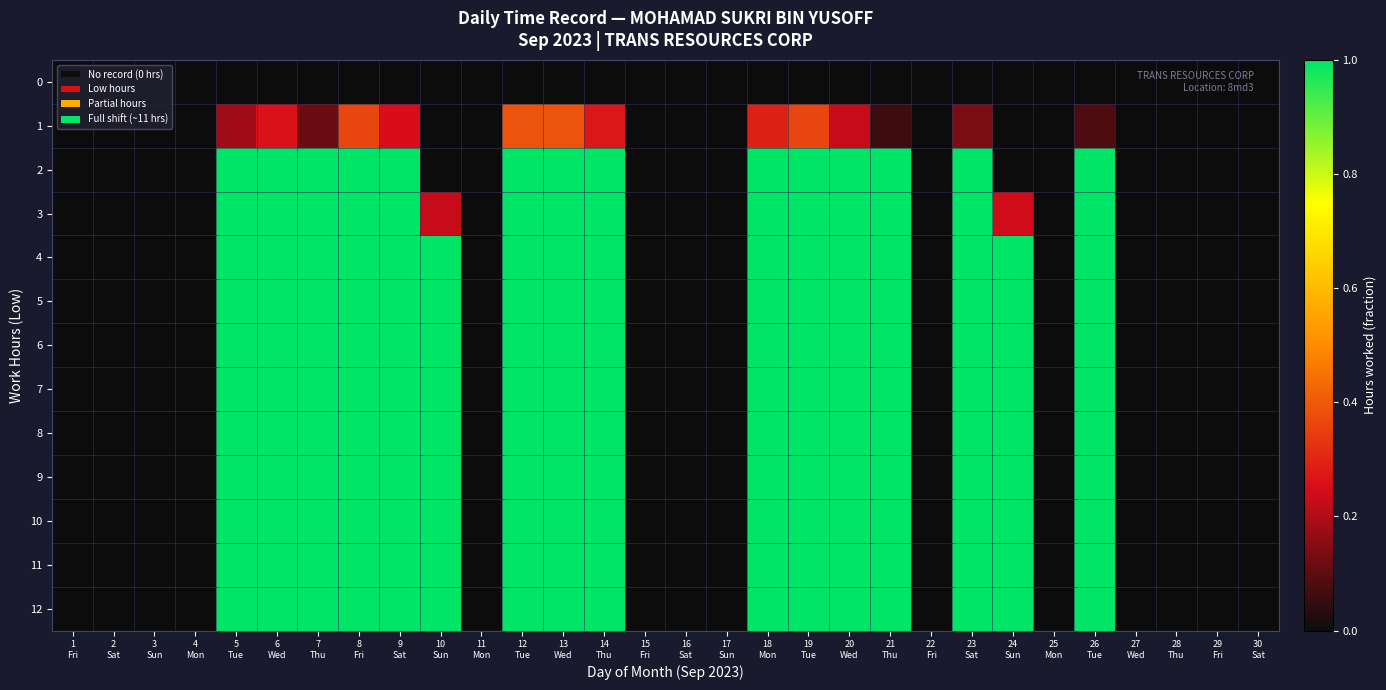

Reading right to left, list all the values displayed in this chart.

0: 30
Sat=0.0	29
Fri=0.0	28
Thu=0.0	27
Wed=0.0	26
Tue=0.0	25
Mon=0.0	24
Sun=0.0	23
Sat=0.0	22
Fri=0.0	21
Thu=0.0	20
Wed=0.0	19
Tue=0.0	18
Mon=0.0	17
Sun=0.0	16
Sat=0.0	15
Fri=0.0	14
Thu=0.0	13
Wed=0.0	12
Tue=0.0	11
Mon=0.0	10
Sun=0.0	9
Sat=0.0	8
Fri=0.0	7
Thu=0.0	6
Wed=0.0	5
Tue=0.0	4
Mon=0.0	3
Sun=0.0	2
Sat=0.0	1
Fri=0.0
1: 30
Sat=0.0	29
Fri=0.0	28
Thu=0.0	27
Wed=0.0	26
Tue=0.1	25
Mon=0.0	24
Sun=0.0	23
Sat=0.1	22
Fri=0.0	21
Thu=0.1	20
Wed=0.2	19
Tue=0.4	18
Mon=0.3	17
Sun=0.0	16
Sat=0.0	15
Fri=0.0	14
Thu=0.3	13
Wed=0.4	12
Tue=0.4	11
Mon=0.0	10
Sun=0.0	9
Sat=0.2	8
Fri=0.4	7
Thu=0.1	6
Wed=0.3	5
Tue=0.2	4
Mon=0.0	3
Sun=0.0	2
Sat=0.0	1
Fri=0.0
2: 30
Sat=0.0	29
Fri=0.0	28
Thu=0.0	27
Wed=0.0	26
Tue=1.0	25
Mon=0.0	24
Sun=0.0	23
Sat=1.0	22
Fri=0.0	21
Thu=1.0	20
Wed=1.0	19
Tue=1.0	18
Mon=1.0	17
Sun=0.0	16
Sat=0.0	15
Fri=0.0	14
Thu=1.0	13
Wed=1.0	12
Tue=1.0	11
Mon=0.0	10
Sun=0.0	9
Sat=1.0	8
Fri=1.0	7
Thu=1.0	6
Wed=1.0	5
Tue=1.0	4
Mon=0.0	3
Sun=0.0	2
Sat=0.0	1
Fri=0.0
3: 30
Sat=0.0	29
Fri=0.0	28
Thu=0.0	27
Wed=0.0	26
Tue=1.0	25
Mon=0.0	24
Sun=0.2	23
Sat=1.0	22
Fri=0.0	21
Thu=1.0	20
Wed=1.0	19
Tue=1.0	18
Mon=1.0	17
Sun=0.0	16
Sat=0.0	15
Fri=0.0	14
Thu=1.0	13
Wed=1.0	12
Tue=1.0	11
Mon=0.0	10
Sun=0.2	9
Sat=1.0	8
Fri=1.0	7
Thu=1.0	6
Wed=1.0	5
Tue=1.0	4
Mon=0.0	3
Sun=0.0	2
Sat=0.0	1
Fri=0.0
4: 30
Sat=0.0	29
Fri=0.0	28
Thu=0.0	27
Wed=0.0	26
Tue=1.0	25
Mon=0.0	24
Sun=1.0	23
Sat=1.0	22
Fri=0.0	21
Thu=1.0	20
Wed=1.0	19
Tue=1.0	18
Mon=1.0	17
Sun=0.0	16
Sat=0.0	15
Fri=0.0	14
Thu=1.0	13
Wed=1.0	12
Tue=1.0	11
Mon=0.0	10
Sun=1.0	9
Sat=1.0	8
Fri=1.0	7
Thu=1.0	6
Wed=1.0	5
Tue=1.0	4
Mon=0.0	3
Sun=0.0	2
Sat=0.0	1
Fri=0.0
5: 30
Sat=0.0	29
Fri=0.0	28
Thu=0.0	27
Wed=0.0	26
Tue=1.0	25
Mon=0.0	24
Sun=1.0	23
Sat=1.0	22
Fri=0.0	21
Thu=1.0	20
Wed=1.0	19
Tue=1.0	18
Mon=1.0	17
Sun=0.0	16
Sat=0.0	15
Fri=0.0	14
Thu=1.0	13
Wed=1.0	12
Tue=1.0	11
Mon=0.0	10
Sun=1.0	9
Sat=1.0	8
Fri=1.0	7
Thu=1.0	6
Wed=1.0	5
Tue=1.0	4
Mon=0.0	3
Sun=0.0	2
Sat=0.0	1
Fri=0.0
6: 30
Sat=0.0	29
Fri=0.0	28
Thu=0.0	27
Wed=0.0	26
Tue=1.0	25
Mon=0.0	24
Sun=1.0	23
Sat=1.0	22
Fri=0.0	21
Thu=1.0	20
Wed=1.0	19
Tue=1.0	18
Mon=1.0	17
Sun=0.0	16
Sat=0.0	15
Fri=0.0	14
Thu=1.0	13
Wed=1.0	12
Tue=1.0	11
Mon=0.0	10
Sun=1.0	9
Sat=1.0	8
Fri=1.0	7
Thu=1.0	6
Wed=1.0	5
Tue=1.0	4
Mon=0.0	3
Sun=0.0	2
Sat=0.0	1
Fri=0.0
7: 30
Sat=0.0	29
Fri=0.0	28
Thu=0.0	27
Wed=0.0	26
Tue=1.0	25
Mon=0.0	24
Sun=1.0	23
Sat=1.0	22
Fri=0.0	21
Thu=1.0	20
Wed=1.0	19
Tue=1.0	18
Mon=1.0	17
Sun=0.0	16
Sat=0.0	15
Fri=0.0	14
Thu=1.0	13
Wed=1.0	12
Tue=1.0	11
Mon=0.0	10
Sun=1.0	9
Sat=1.0	8
Fri=1.0	7
Thu=1.0	6
Wed=1.0	5
Tue=1.0	4
Mon=0.0	3
Sun=0.0	2
Sat=0.0	1
Fri=0.0
8: 30
Sat=0.0	29
Fri=0.0	28
Thu=0.0	27
Wed=0.0	26
Tue=1.0	25
Mon=0.0	24
Sun=1.0	23
Sat=1.0	22
Fri=0.0	21
Thu=1.0	20
Wed=1.0	19
Tue=1.0	18
Mon=1.0	17
Sun=0.0	16
Sat=0.0	15
Fri=0.0	14
Thu=1.0	13
Wed=1.0	12
Tue=1.0	11
Mon=0.0	10
Sun=1.0	9
Sat=1.0	8
Fri=1.0	7
Thu=1.0	6
Wed=1.0	5
Tue=1.0	4
Mon=0.0	3
Sun=0.0	2
Sat=0.0	1
Fri=0.0
9: 30
Sat=0.0	29
Fri=0.0	28
Thu=0.0	27
Wed=0.0	26
Tue=1.0	25
Mon=0.0	24
Sun=1.0	23
Sat=1.0	22
Fri=0.0	21
Thu=1.0	20
Wed=1.0	19
Tue=1.0	18
Mon=1.0	17
Sun=0.0	16
Sat=0.0	15
Fri=0.0	14
Thu=1.0	13
Wed=1.0	12
Tue=1.0	11
Mon=0.0	10
Sun=1.0	9
Sat=1.0	8
Fri=1.0	7
Thu=1.0	6
Wed=1.0	5
Tue=1.0	4
Mon=0.0	3
Sun=0.0	2
Sat=0.0	1
Fri=0.0
10: 30
Sat=0.0	29
Fri=0.0	28
Thu=0.0	27
Wed=0.0	26
Tue=1.0	25
Mon=0.0	24
Sun=1.0	23
Sat=1.0	22
Fri=0.0	21
Thu=1.0	20
Wed=1.0	19
Tue=1.0	18
Mon=1.0	17
Sun=0.0	16
Sat=0.0	15
Fri=0.0	14
Thu=1.0	13
Wed=1.0	12
Tue=1.0	11
Mon=0.0	10
Sun=1.0	9
Sat=1.0	8
Fri=1.0	7
Thu=1.0	6
Wed=1.0	5
Tue=1.0	4
Mon=0.0	3
Sun=0.0	2
Sat=0.0	1
Fri=0.0
11: 30
Sat=0.0	29
Fri=0.0	28
Thu=0.0	27
Wed=0.0	26
Tue=1.0	25
Mon=0.0	24
Sun=1.0	23
Sat=1.0	22
Fri=0.0	21
Thu=1.0	20
Wed=1.0	19
Tue=1.0	18
Mon=1.0	17
Sun=0.0	16
Sat=0.0	15
Fri=0.0	14
Thu=1.0	13
Wed=1.0	12
Tue=1.0	11
Mon=0.0	10
Sun=1.0	9
Sat=1.0	8
Fri=1.0	7
Thu=1.0	6
Wed=1.0	5
Tue=1.0	4
Mon=0.0	3
Sun=0.0	2
Sat=0.0	1
Fri=0.0
12: 30
Sat=0.0	29
Fri=0.0	28
Thu=0.0	27
Wed=0.0	26
Tue=1.0	25
Mon=0.0	24
Sun=1.0	23
Sat=1.0	22
Fri=0.0	21
Thu=1.0	20
Wed=1.0	19
Tue=1.0	18
Mon=1.0	17
Sun=0.0	16
Sat=0.0	15
Fri=0.0	14
Thu=1.0	13
Wed=1.0	12
Tue=1.0	11
Mon=0.0	10
Sun=1.0	9
Sat=1.0	8
Fri=1.0	7
Thu=1.0	6
Wed=1.0	5
Tue=1.0	4
Mon=0.0	3
Sun=0.0	2
Sat=0.0	1
Fri=0.0